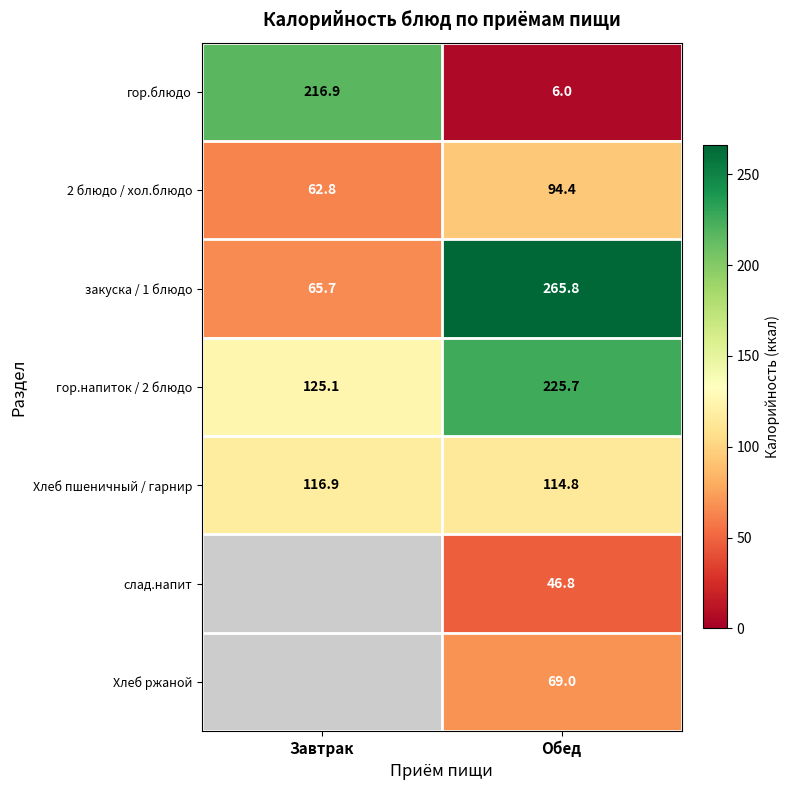

The value of слад.напит at Обед is 46.8. True or false?

True